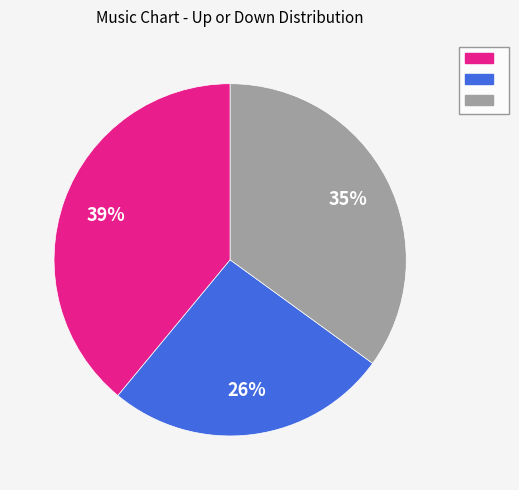

Does any single category account for the majority?

No